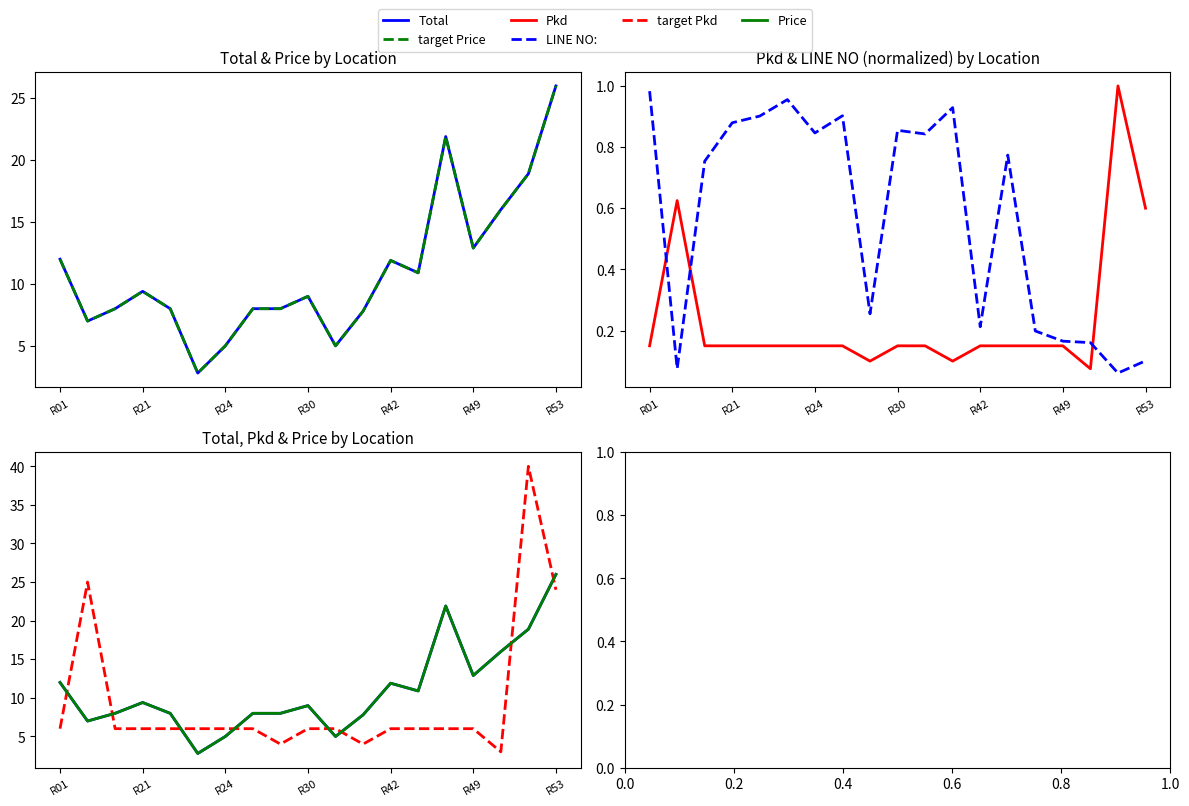

True or false: target Pkd has more than 1 points higher than both neighbors.

True